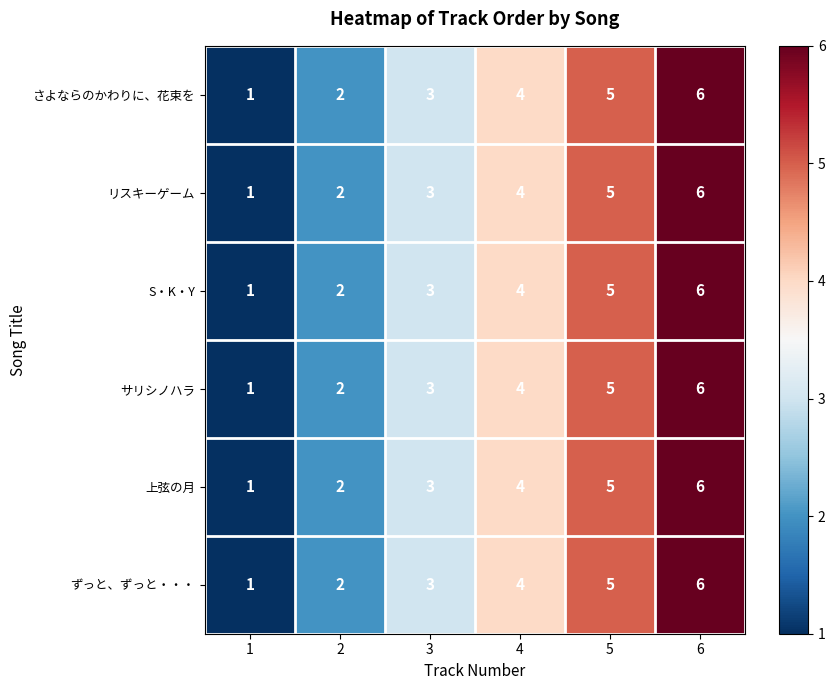

How many series are shown in this chart?

6